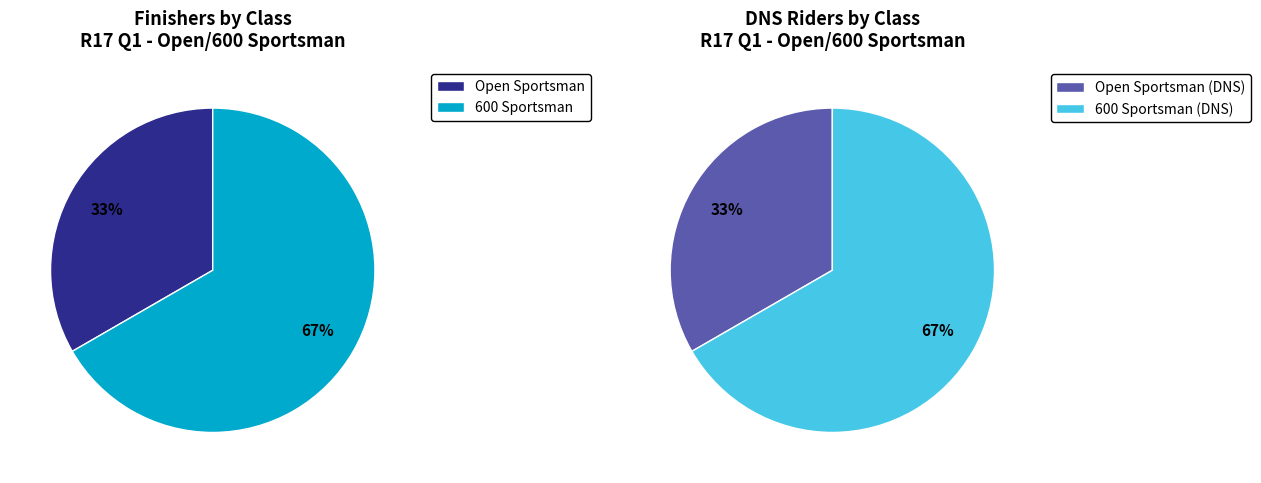

Count the number of slices in the pie.

2